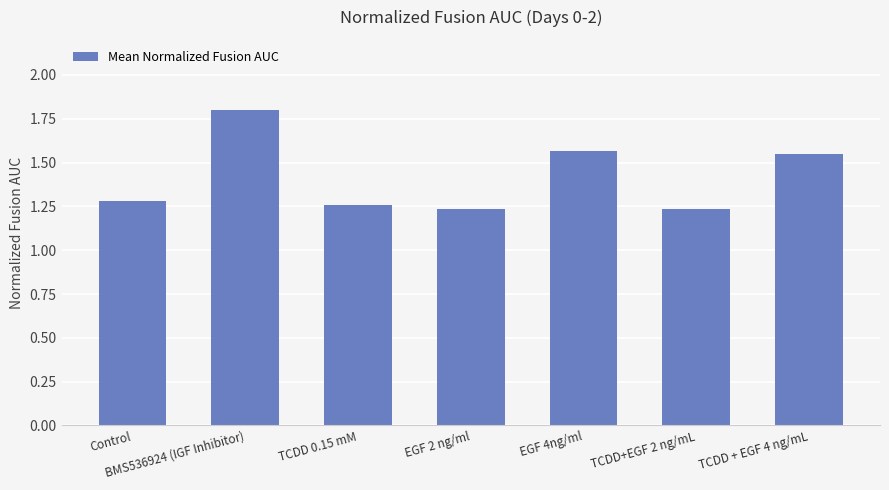

Approximately how many times larger is the value at TCDD 0.15 mM compared to EGF 2 ng/ml?

1.0